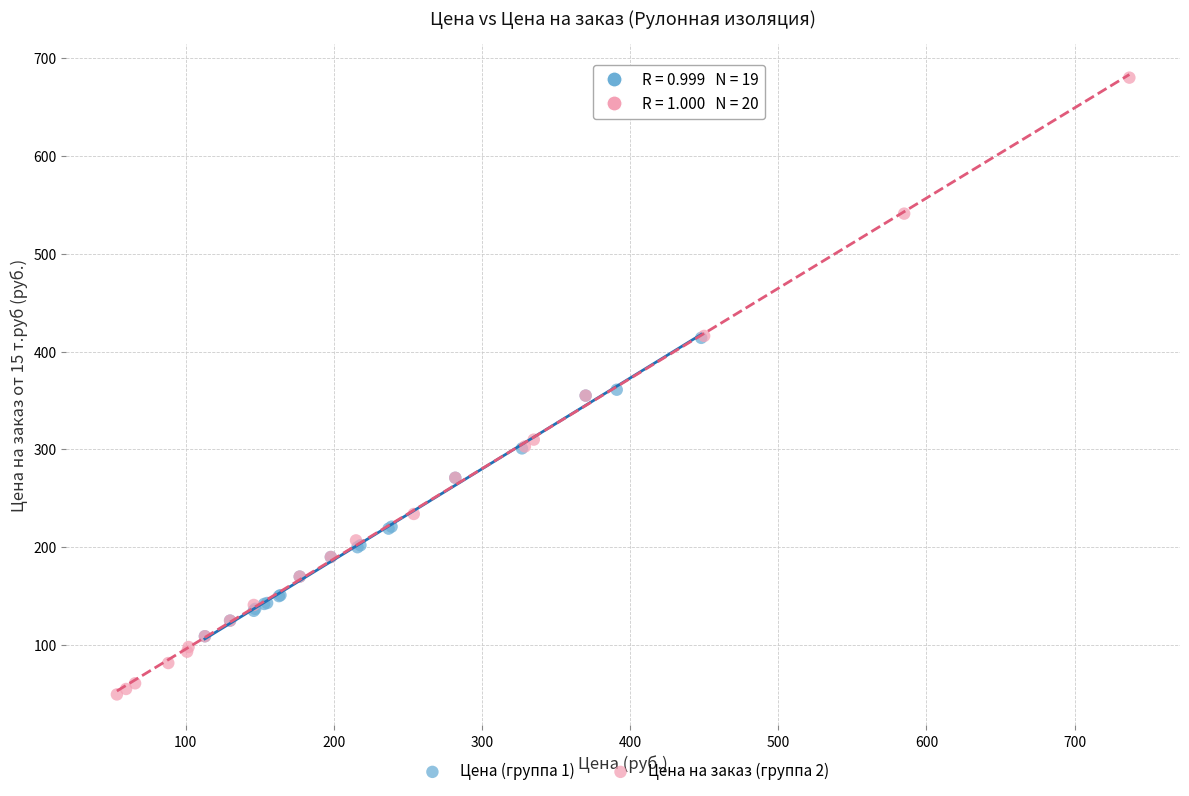

What are all the series names shown in the legend?

Цена (группа 1), Цена на заказ (группа 2)